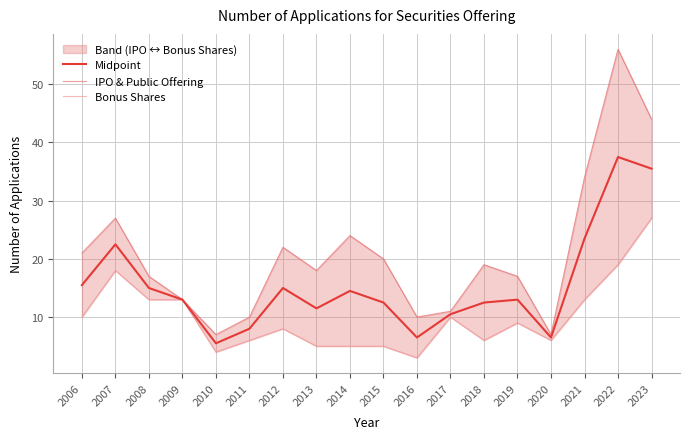

Which label corresponds to the largest value in the chart?

2022